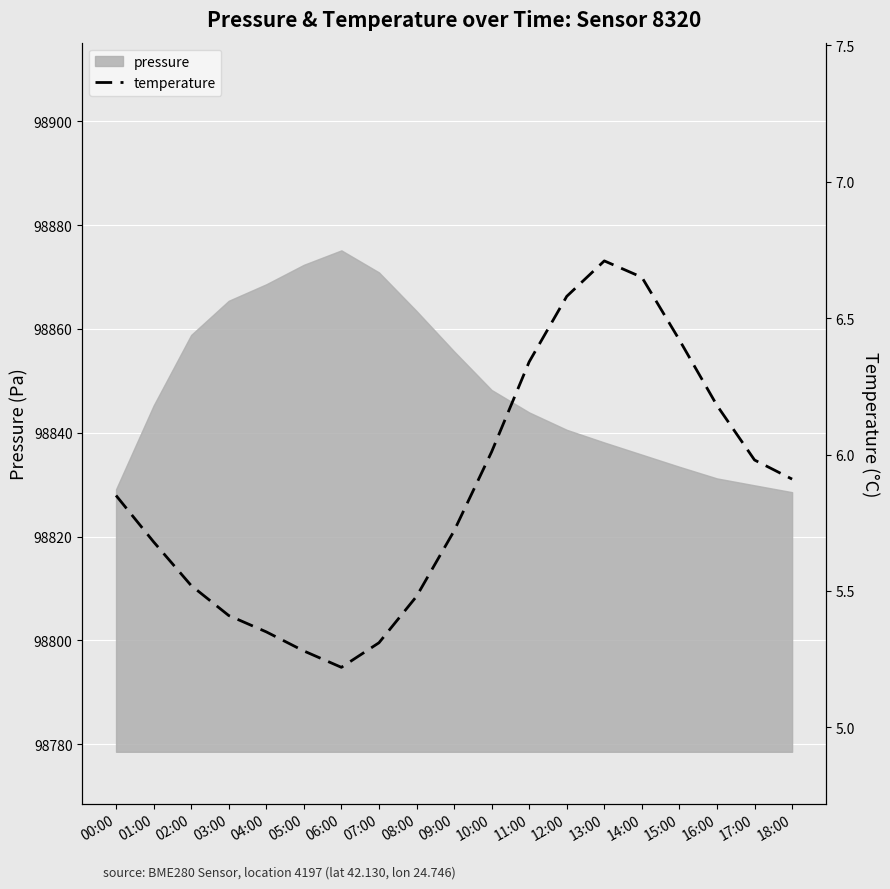

Reading left to right, list all the values displayed in this chart.

5.8	5.7	5.5	5.4	5.3	5.3	5.2	5.3	5.5	5.7	6.0	6.3	6.6	6.7	6.7	6.4	6.2	6.0	5.9